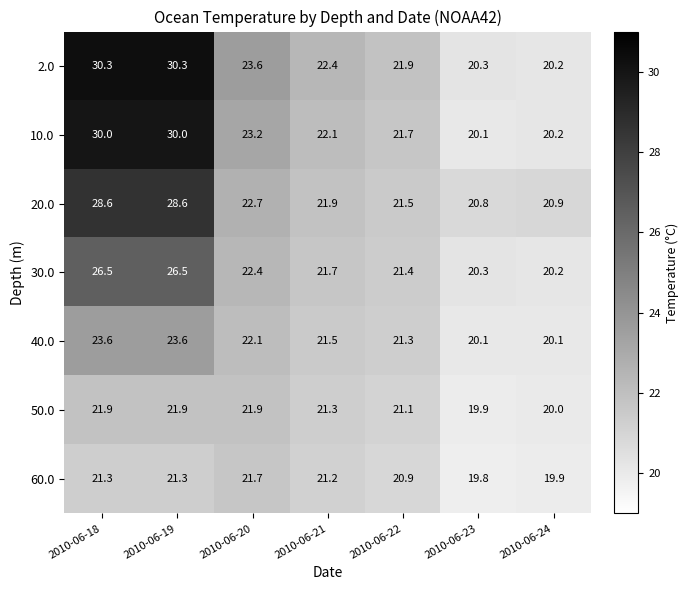

How many values in the 10.0 series are below 22?

3